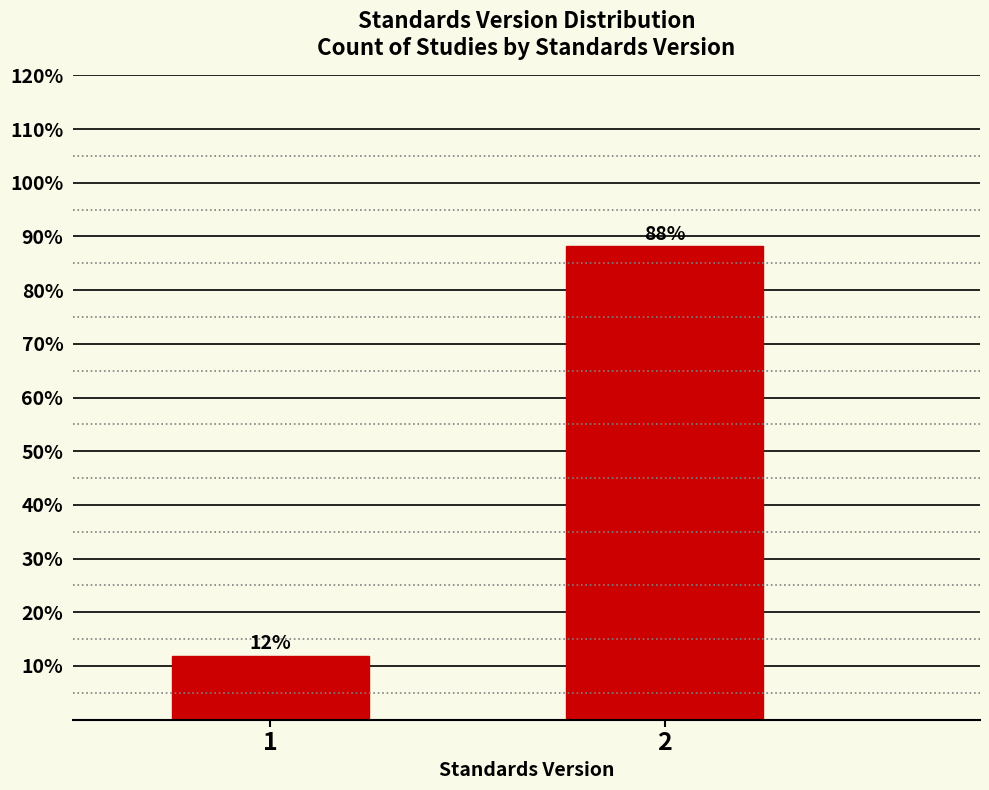

The chart shows a value of 11.8 at 1. True or false?

True